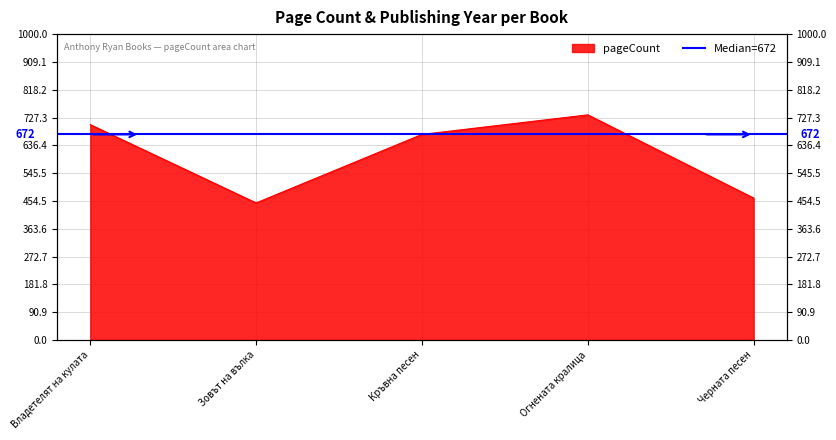

Is it true that the value at Огнената кралица is 736?

True